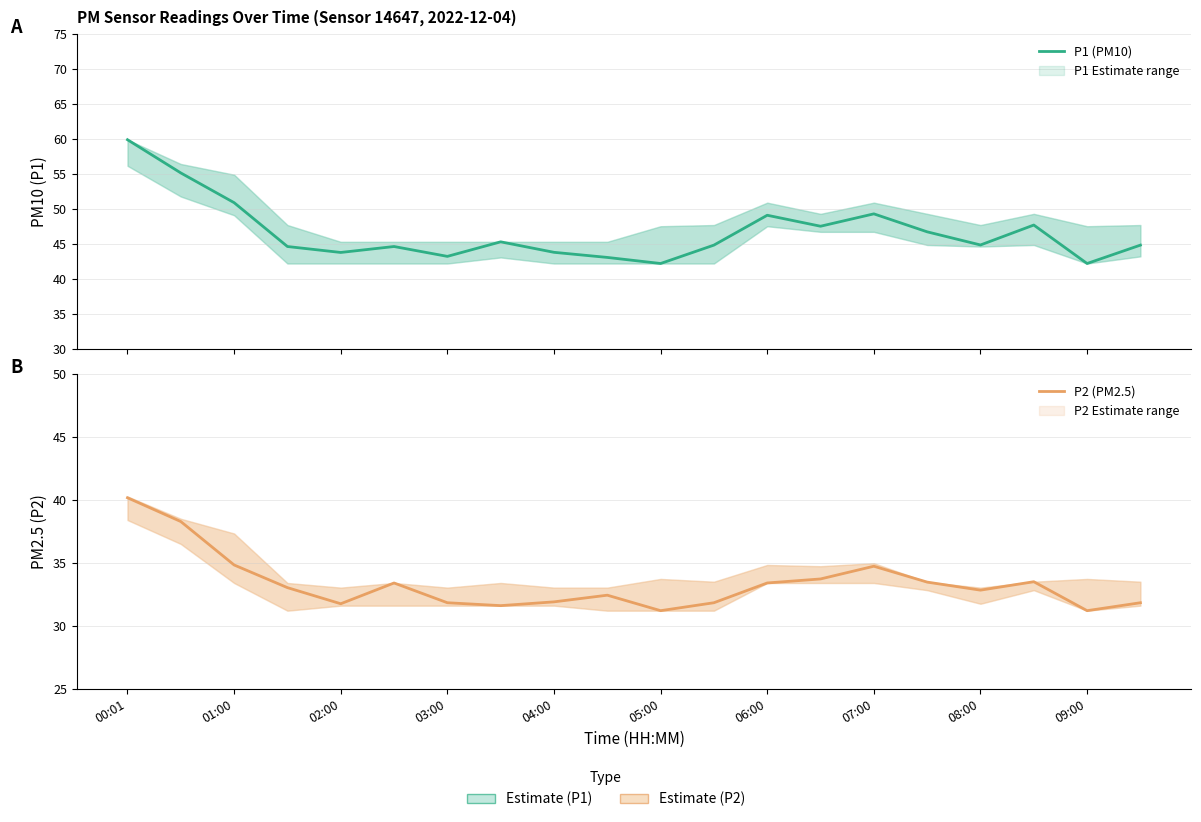

True or false: P1 (PM10) and P2 (PM2.5) cross at least once.

False